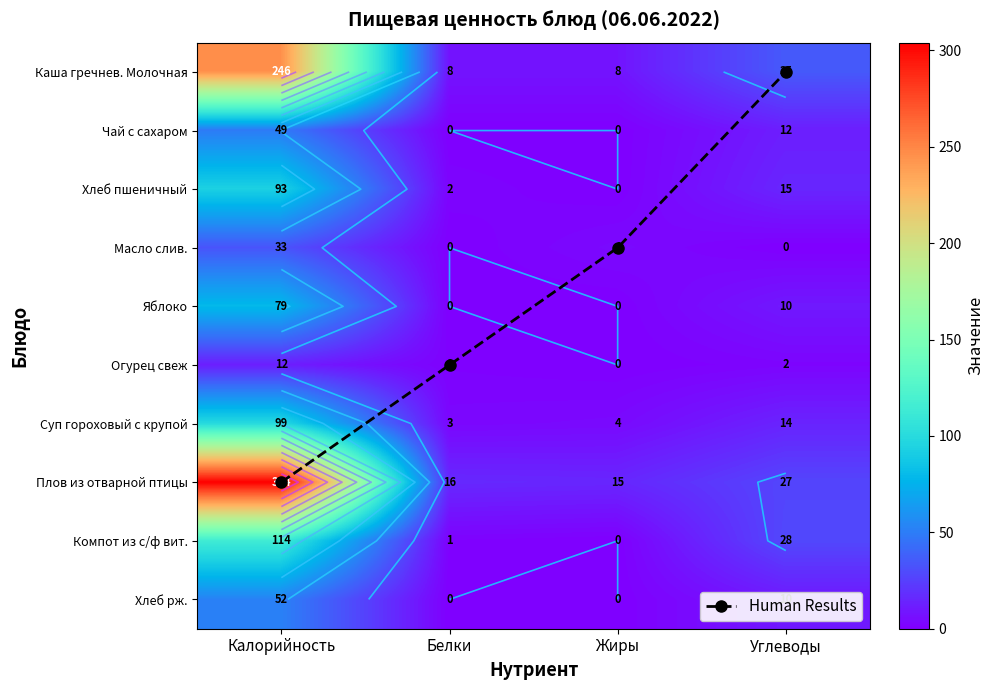

What is the maximum value for Human Results?

7